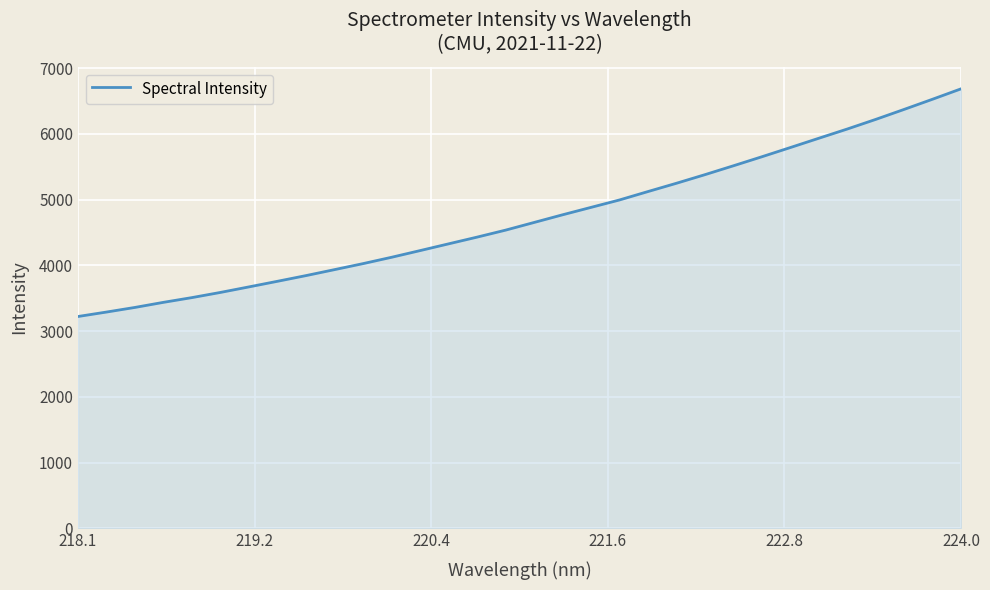

What is the smallest value displayed?

3222.0